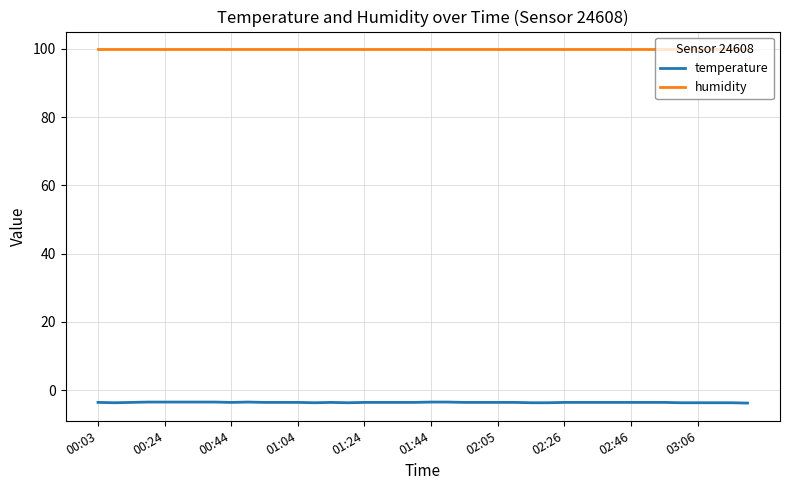

True or false: humidity and temperature intersect in this chart.

False